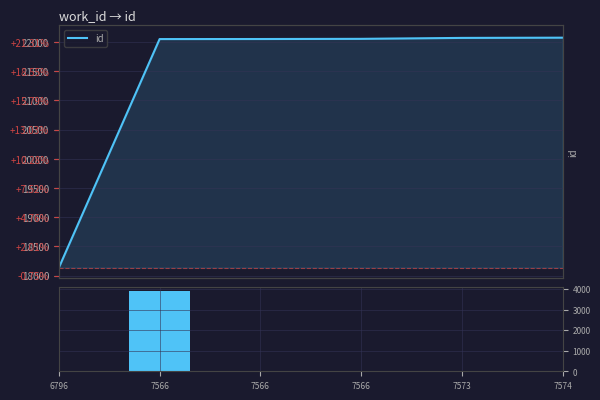

How many positive values does the delta id series have?

5